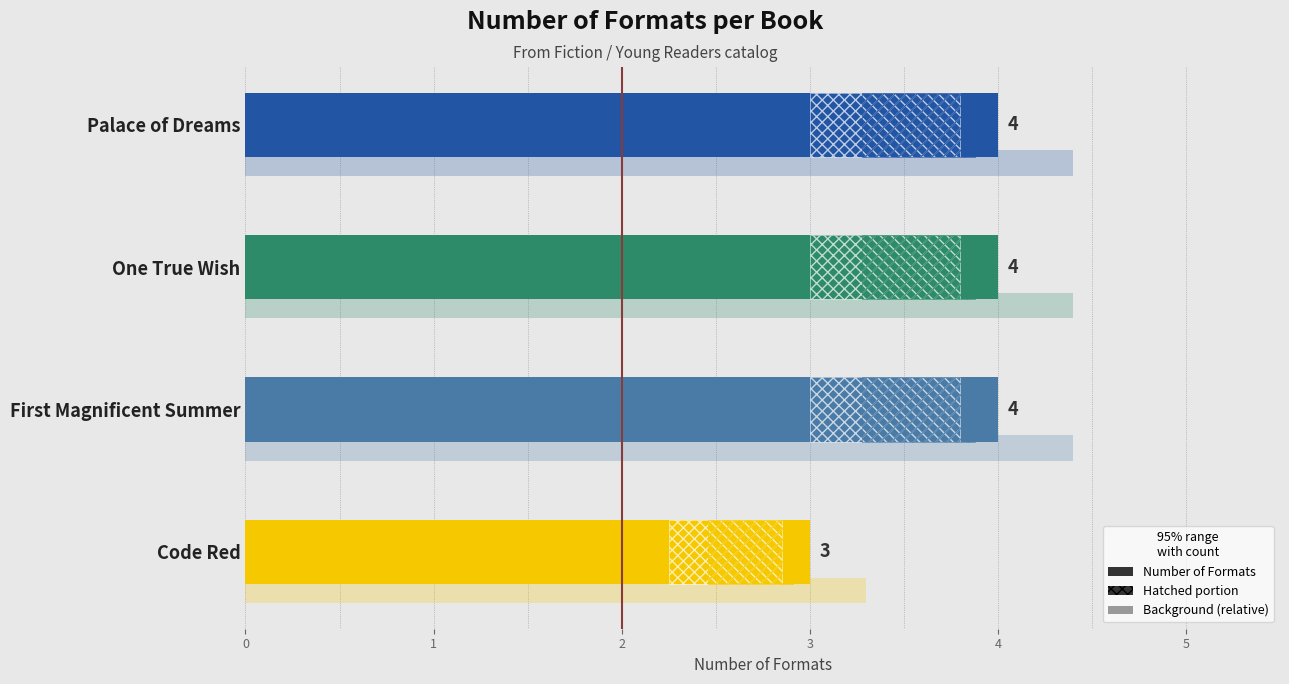

Which category has the highest value across all series?

First Magnificent Summer